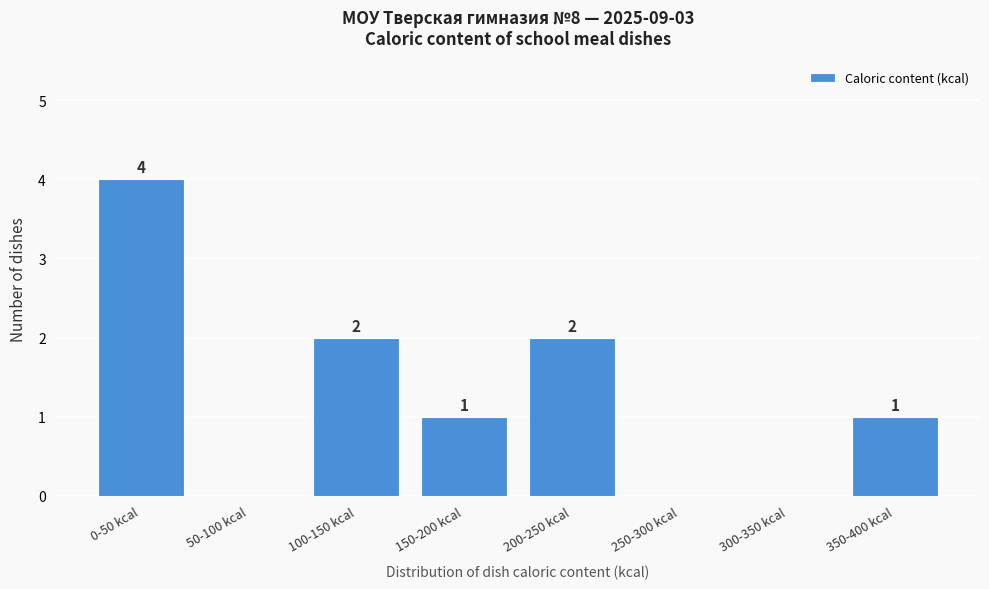

Reading right to left, what are all the values shown in this chart?

350-400 kcal=1	300-350 kcal=0	250-300 kcal=0	200-250 kcal=2	150-200 kcal=1	100-150 kcal=2	50-100 kcal=0	0-50 kcal=4